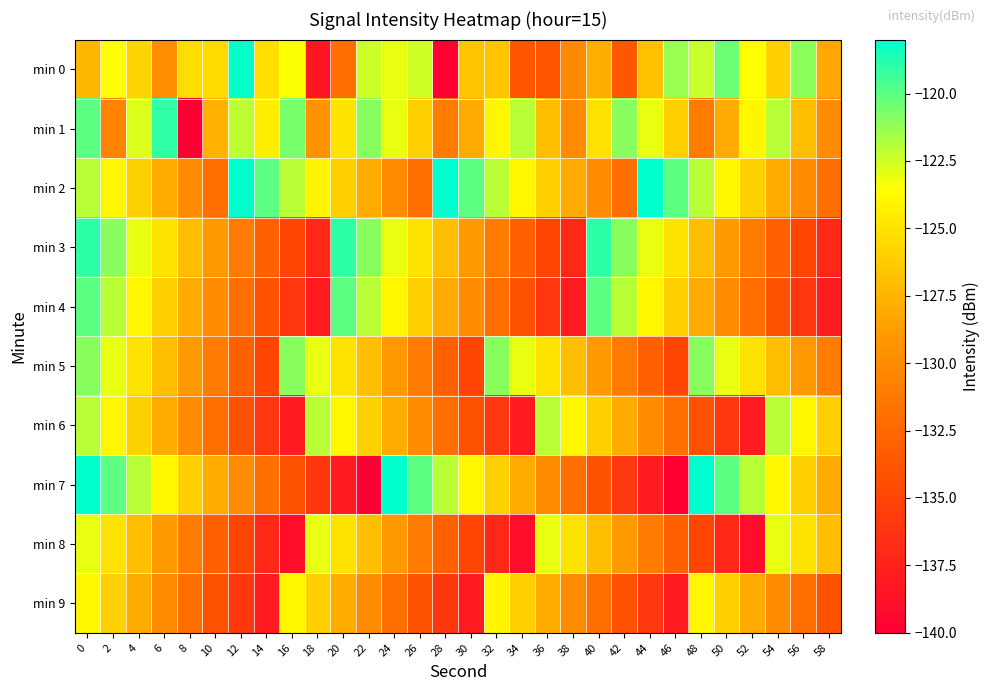

Reading left to right, transcribe all the data shown in this chart.

min 0: 0=-127.3	2=-123.5	4=-125.8	6=-129.8	8=-125.4	10=-125.4	12=-118.2	14=-125.3	16=-123.5	18=-138.3	20=-132.0	22=-122.4	24=-123.0	26=-122.5	28=-139.8	30=-126.5	32=-126.7	34=-134.0	36=-133.8	38=-130.1	40=-127.8	42=-133.6	44=-126.8	46=-121.3	48=-122.3	50=-120.4	52=-123.6	54=-126.0	56=-121.1	58=-128.2
min 1: 0=-120.0	2=-130.5	4=-122.7	6=-119.1	8=-140.1	10=-127.6	12=-122.1	14=-124.4	16=-120.6	18=-129.3	20=-125.0	22=-121.0	24=-123.0	26=-126.0	28=-131.0	30=-128.0	32=-124.0	34=-122.0	36=-127.0	38=-130.0	40=-125.0	42=-121.0	44=-123.0	46=-126.0	48=-131.0	50=-128.0	52=-124.0	54=-122.0	56=-127.0	58=-130.0
min 2: 0=-122.0	2=-124.0	4=-126.0	6=-128.0	8=-130.0	10=-132.0	12=-118.0	14=-120.0	16=-122.0	18=-124.0	20=-126.0	22=-128.0	24=-130.0	26=-132.0	28=-118.0	30=-120.0	32=-122.0	34=-124.0	36=-126.0	38=-128.0	40=-130.0	42=-132.0	44=-118.0	46=-120.0	48=-122.0	50=-124.0	52=-126.0	54=-128.0	56=-130.0	58=-132.0
min 3: 0=-119.0	2=-121.0	4=-123.0	6=-125.0	8=-127.0	10=-129.0	12=-131.0	14=-133.0	16=-135.0	18=-137.0	20=-119.0	22=-121.0	24=-123.0	26=-125.0	28=-127.0	30=-129.0	32=-131.0	34=-133.0	36=-135.0	38=-137.0	40=-119.0	42=-121.0	44=-123.0	46=-125.0	48=-127.0	50=-129.0	52=-131.0	54=-133.0	56=-135.0	58=-137.0
min 4: 0=-120.0	2=-122.0	4=-124.0	6=-126.0	8=-128.0	10=-130.0	12=-132.0	14=-134.0	16=-136.0	18=-138.0	20=-120.0	22=-122.0	24=-124.0	26=-126.0	28=-128.0	30=-130.0	32=-132.0	34=-134.0	36=-136.0	38=-138.0	40=-120.0	42=-122.0	44=-124.0	46=-126.0	48=-128.0	50=-130.0	52=-132.0	54=-134.0	56=-136.0	58=-138.0
min 5: 0=-121.0	2=-123.0	4=-125.0	6=-127.0	8=-129.0	10=-131.0	12=-133.0	14=-135.0	16=-121.0	18=-123.0	20=-125.0	22=-127.0	24=-129.0	26=-131.0	28=-133.0	30=-135.0	32=-121.0	34=-123.0	36=-125.0	38=-127.0	40=-129.0	42=-131.0	44=-133.0	46=-135.0	48=-121.0	50=-123.0	52=-125.0	54=-127.0	56=-129.0	58=-131.0
min 6: 0=-122.0	2=-124.0	4=-126.0	6=-128.0	8=-130.0	10=-132.0	12=-134.0	14=-136.0	16=-138.0	18=-122.0	20=-124.0	22=-126.0	24=-128.0	26=-130.0	28=-132.0	30=-134.0	32=-136.0	34=-138.0	36=-122.0	38=-124.0	40=-126.0	42=-128.0	44=-130.0	46=-132.0	48=-134.0	50=-136.0	52=-138.0	54=-122.0	56=-124.0	58=-126.0
min 7: 0=-118.0	2=-120.0	4=-122.0	6=-124.0	8=-126.0	10=-128.0	12=-130.0	14=-132.0	16=-134.0	18=-136.0	20=-138.0	22=-140.0	24=-118.0	26=-120.0	28=-122.0	30=-124.0	32=-126.0	34=-128.0	36=-130.0	38=-132.0	40=-134.0	42=-136.0	44=-138.0	46=-140.0	48=-118.0	50=-120.0	52=-122.0	54=-124.0	56=-126.0	58=-128.0
min 8: 0=-123.0	2=-125.0	4=-127.0	6=-129.0	8=-131.0	10=-133.0	12=-135.0	14=-137.0	16=-139.0	18=-123.0	20=-125.0	22=-127.0	24=-129.0	26=-131.0	28=-133.0	30=-135.0	32=-137.0	34=-139.0	36=-123.0	38=-125.0	40=-127.0	42=-129.0	44=-131.0	46=-133.0	48=-135.0	50=-137.0	52=-139.0	54=-123.0	56=-125.0	58=-127.0
min 9: 0=-124.0	2=-126.0	4=-128.0	6=-130.0	8=-132.0	10=-134.0	12=-136.0	14=-138.0	16=-124.0	18=-126.0	20=-128.0	22=-130.0	24=-132.0	26=-134.0	28=-136.0	30=-138.0	32=-124.0	34=-126.0	36=-128.0	38=-130.0	40=-132.0	42=-134.0	44=-136.0	46=-138.0	48=-124.0	50=-126.0	52=-128.0	54=-130.0	56=-132.0	58=-134.0